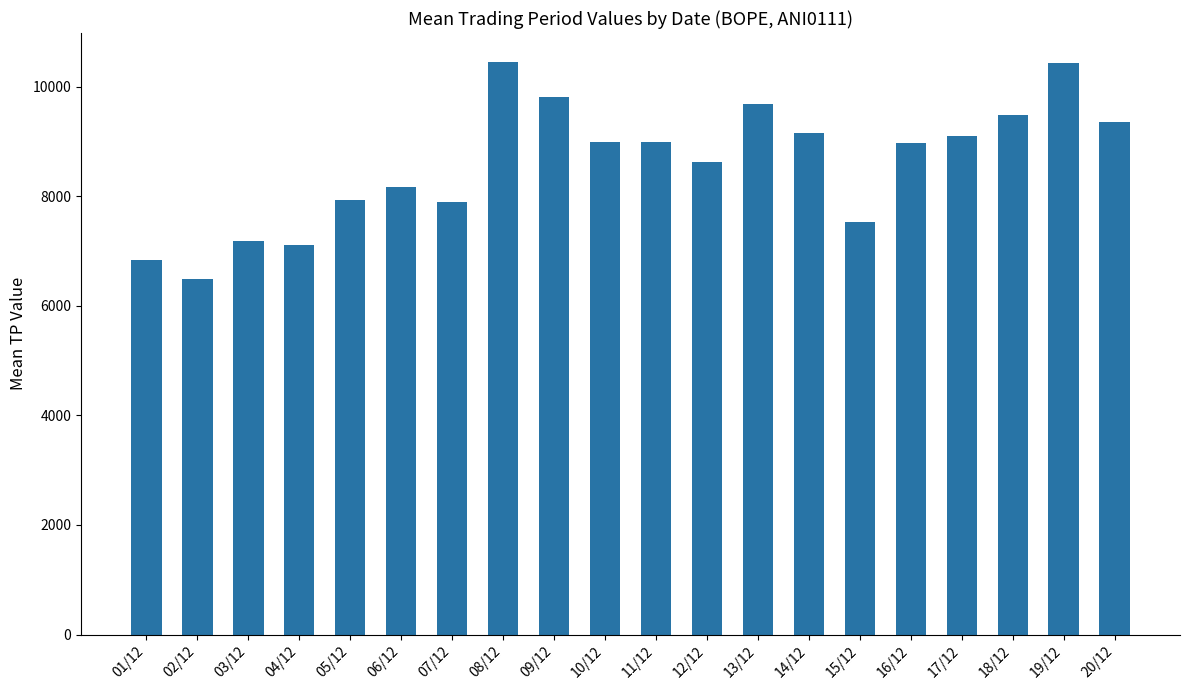

What is the smallest value displayed?

6487.3